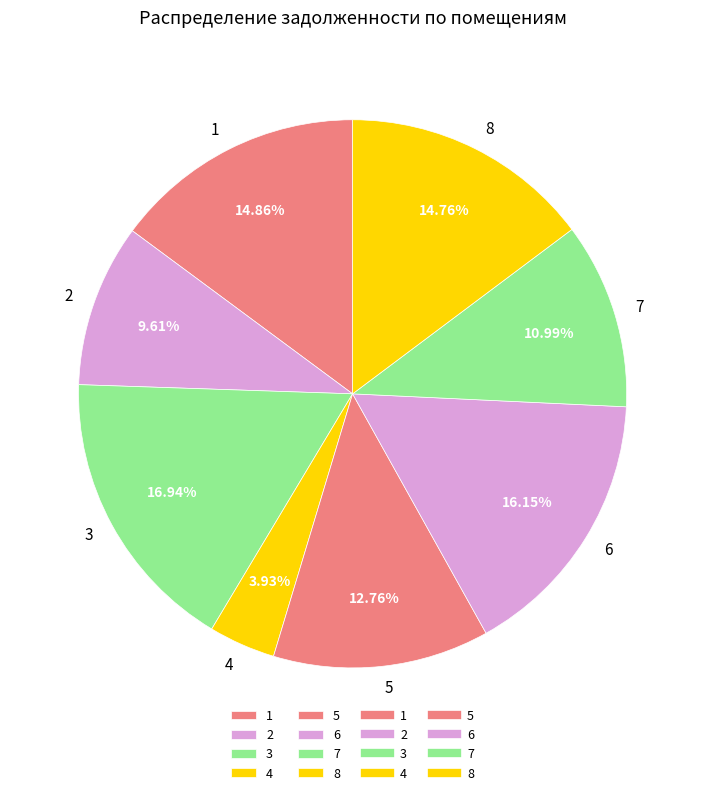

Is it true that 8 is 3% of the pie?

False